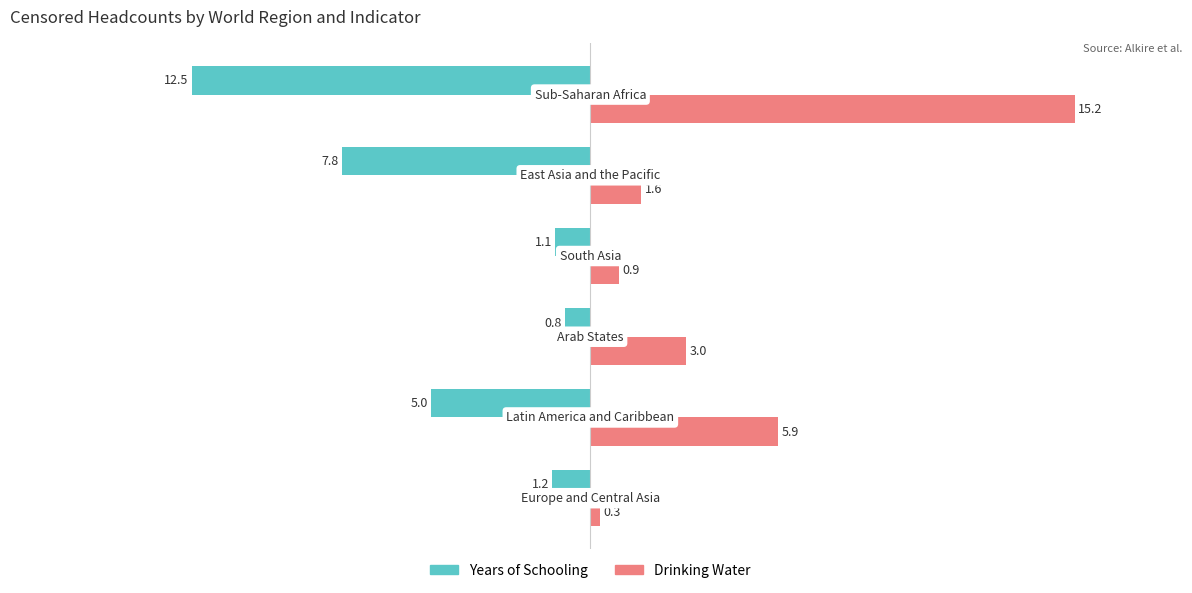

Which series has the largest total across all categories?

Drinking Water